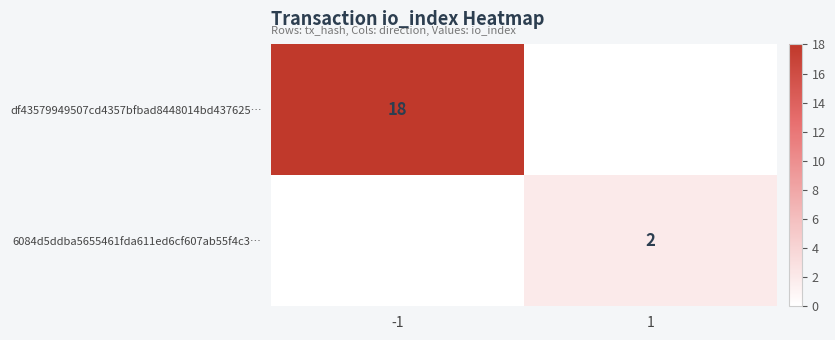

Is it true that 6084d5ddba5655461fda611ed6cf607ab55f4c3… equals 2 at 1?

True